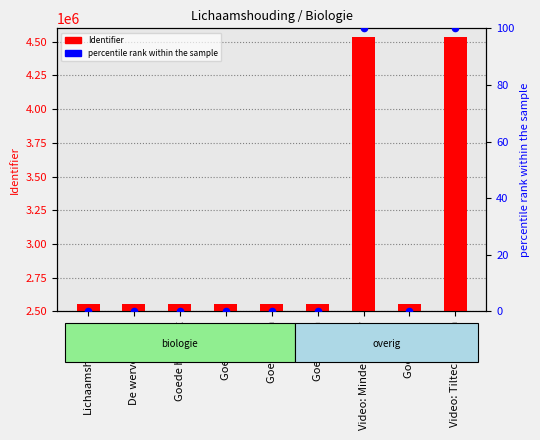

At how many categories does at least one series exceed 906046?

9